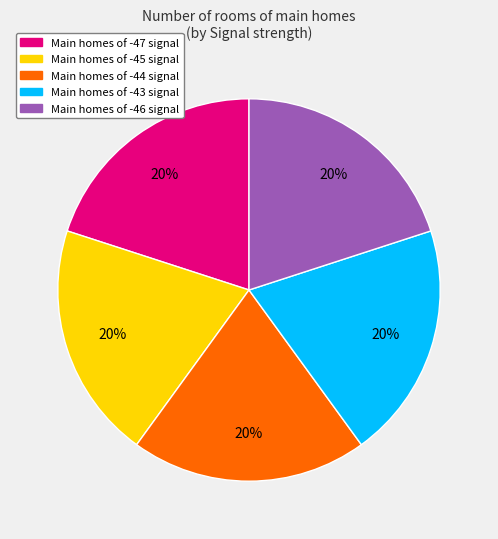

To the nearest percent, what is the average slice percentage?

20%